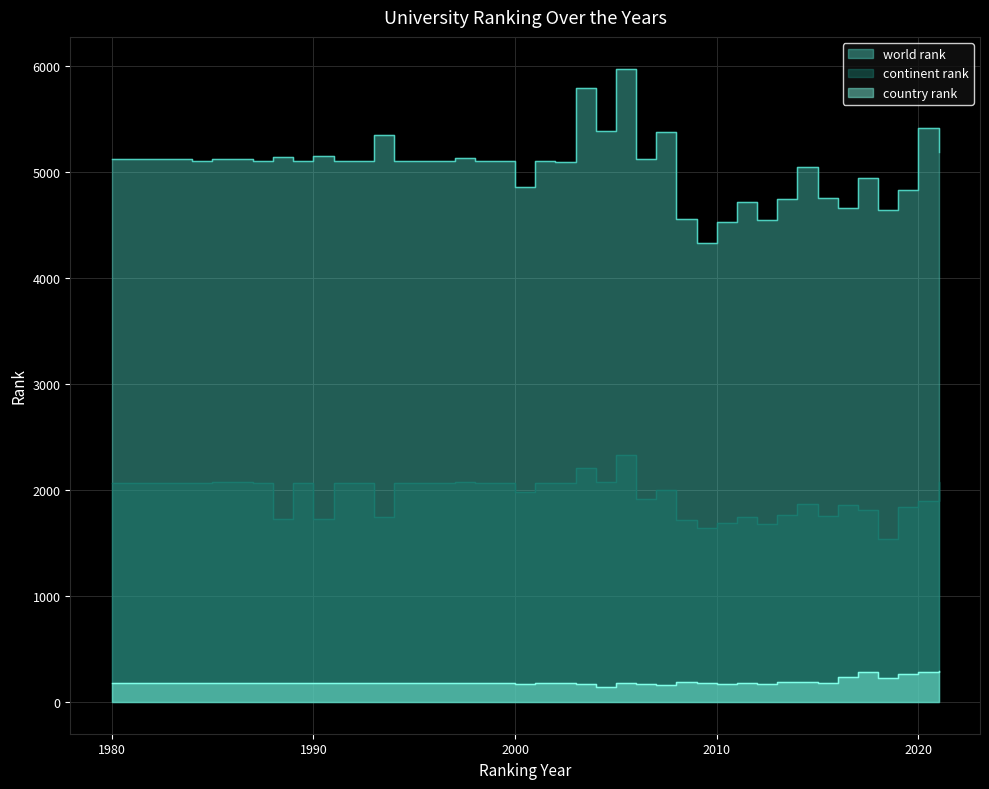

Which category has the highest value across all series?

2005